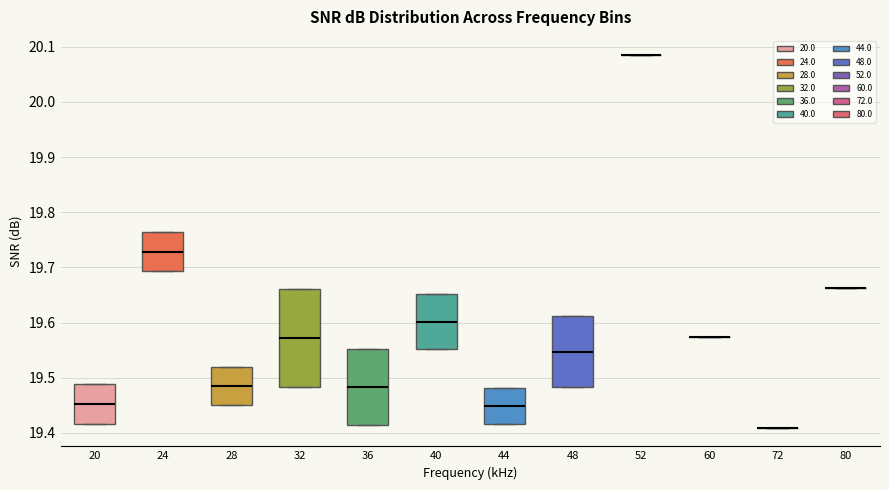

Comparing the boxes themselves (not the whiskers), which one is the tallest?

32